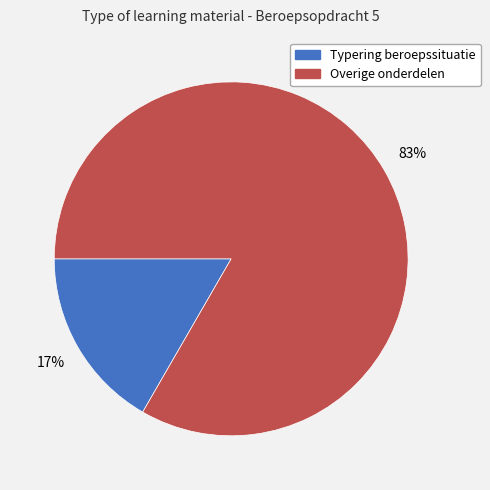

To the nearest percent, what is the average slice percentage?

50%